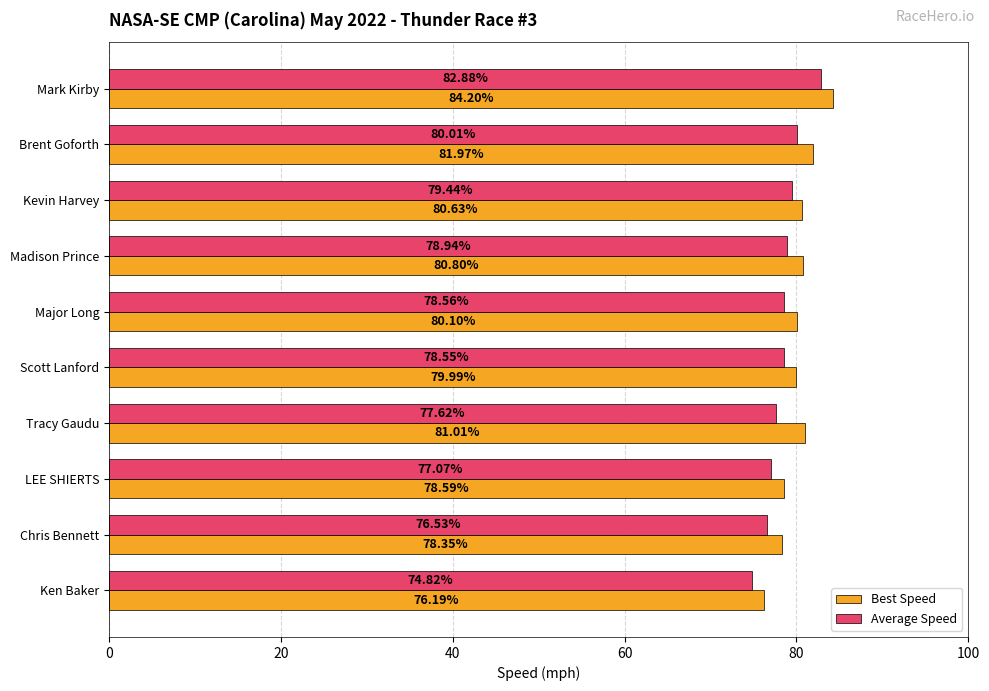

At which label does Best Speed reach its minimum?

Ken Baker